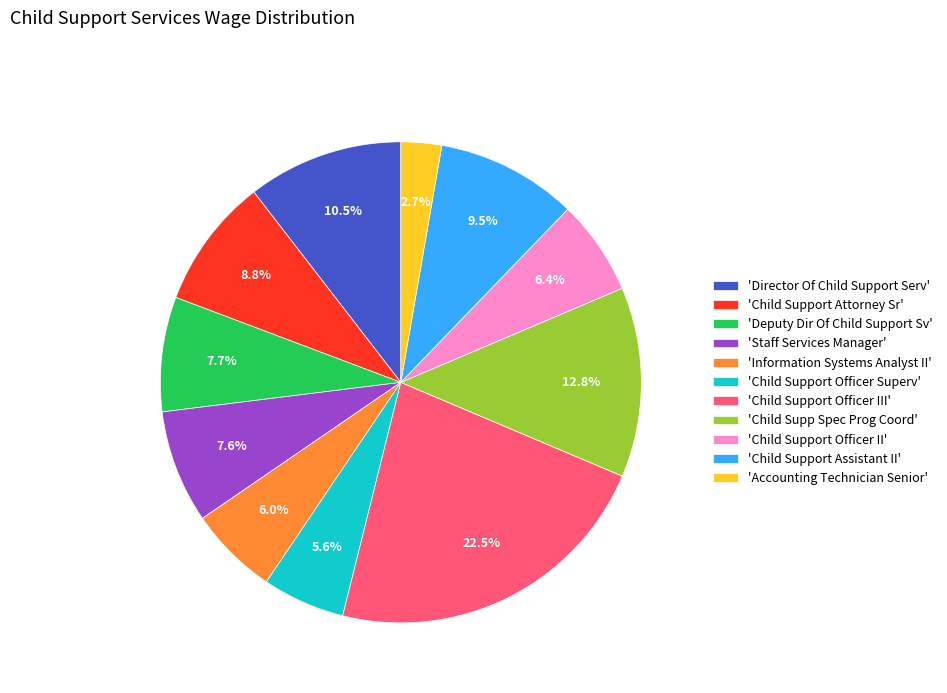

Does any single category account for the majority?

No